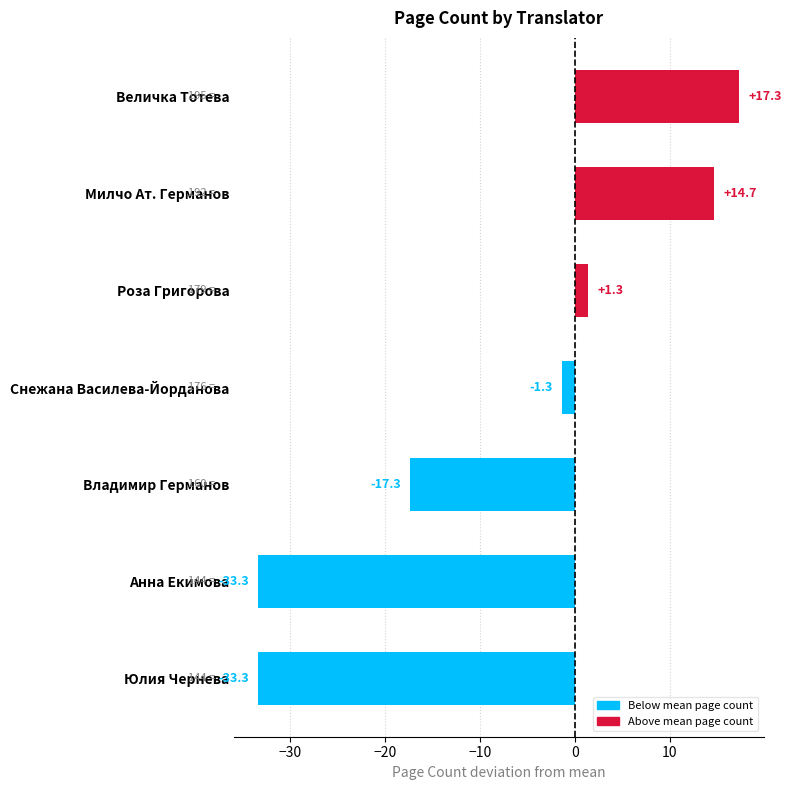

Which has a higher value, Владимир Германов or Роза Григорова?

Роза Григорова